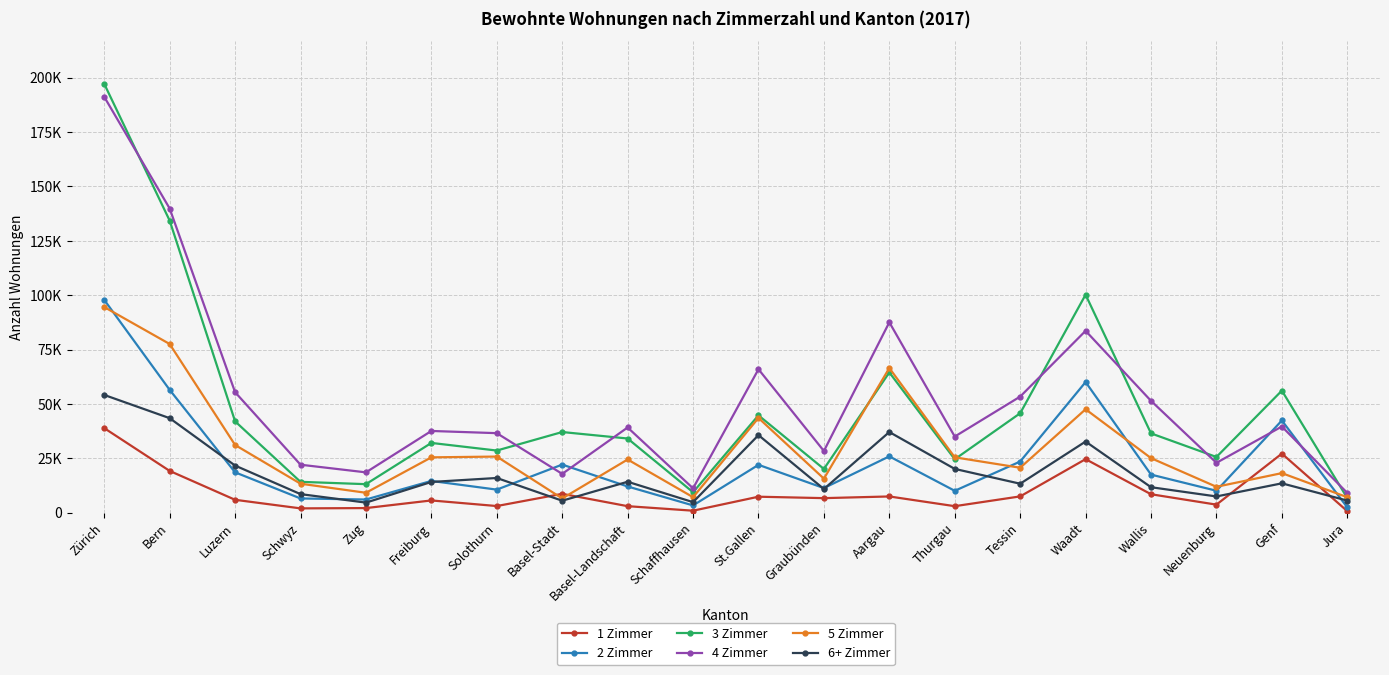

Is it true that 2 Zimmer equals 5810 at Schaffhausen?

False